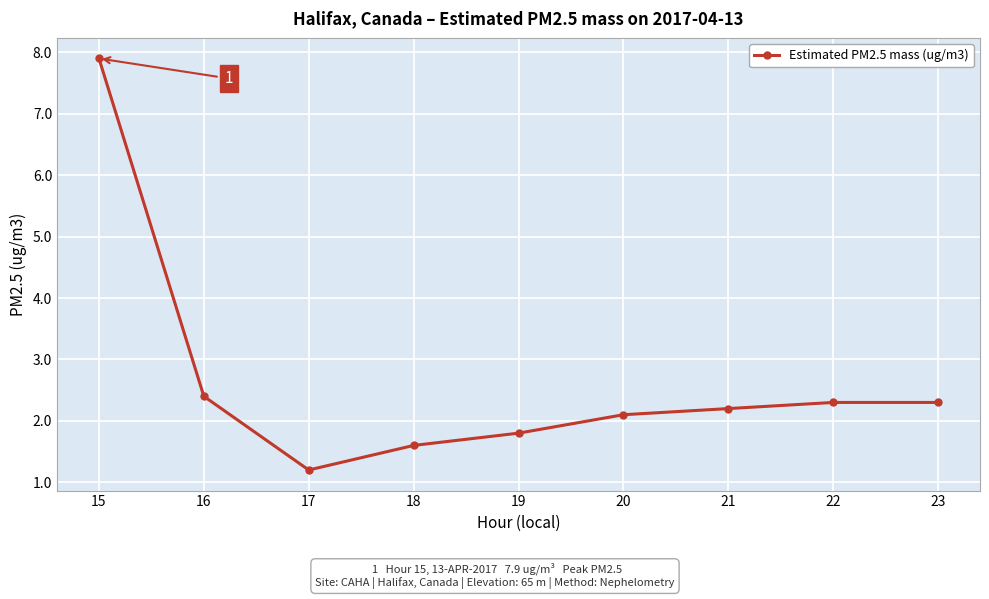

Reading left to right, extract all data points from this chart.

7.9	2.4	1.2	1.6	1.8	2.1	2.2	2.3	2.3